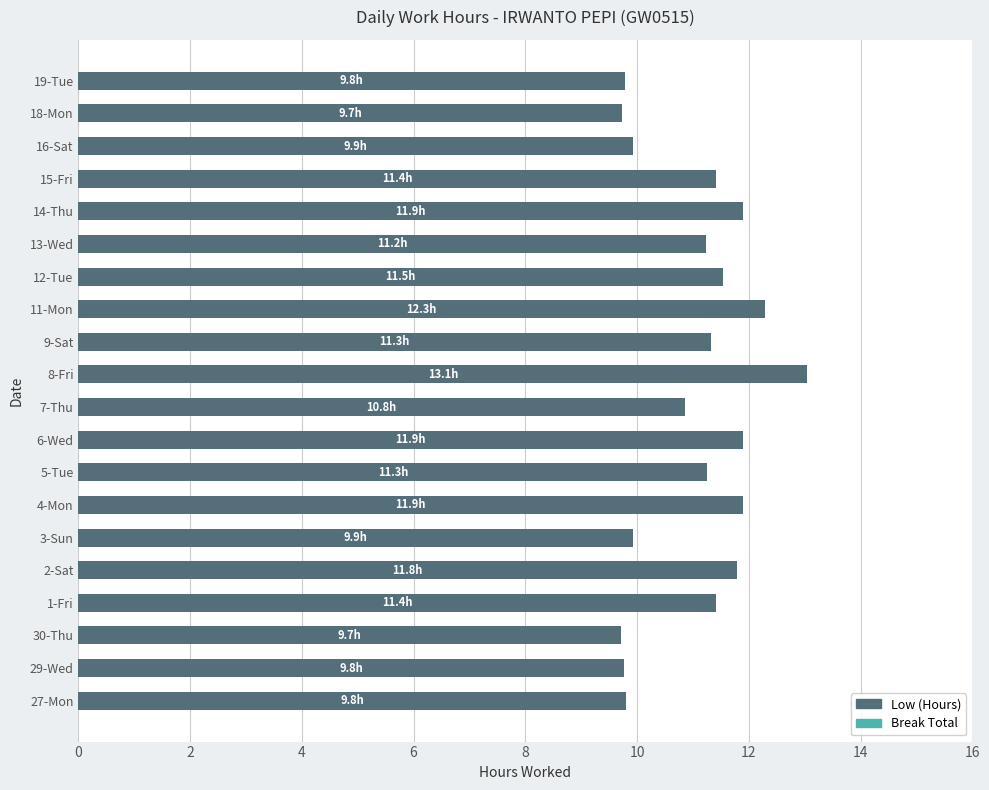

Is it true that the value at 29-Wed is 12.9?

False